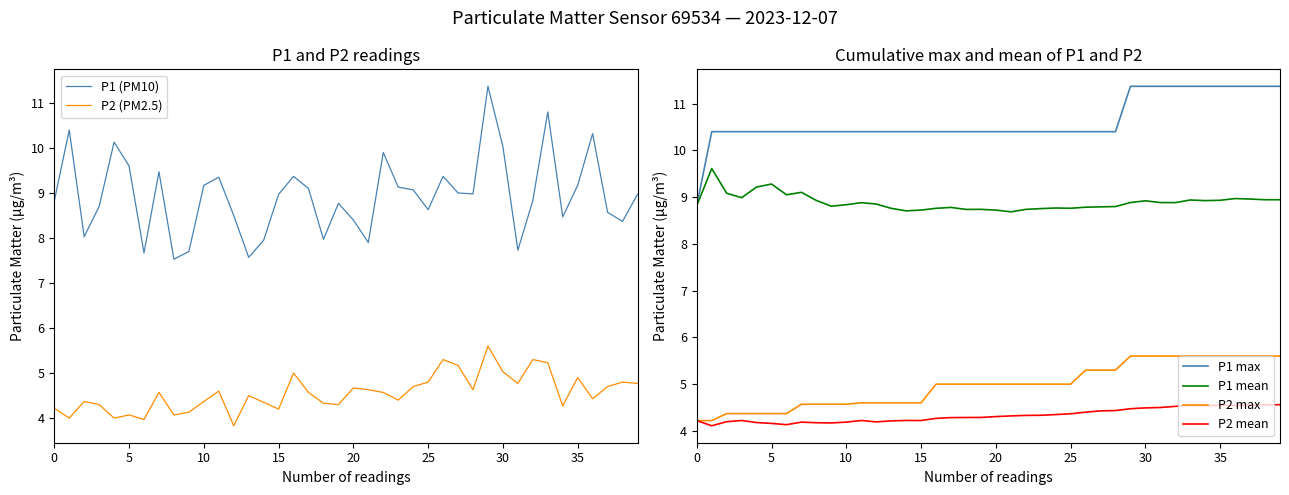

What is the average value of the P2 max series?

5.0